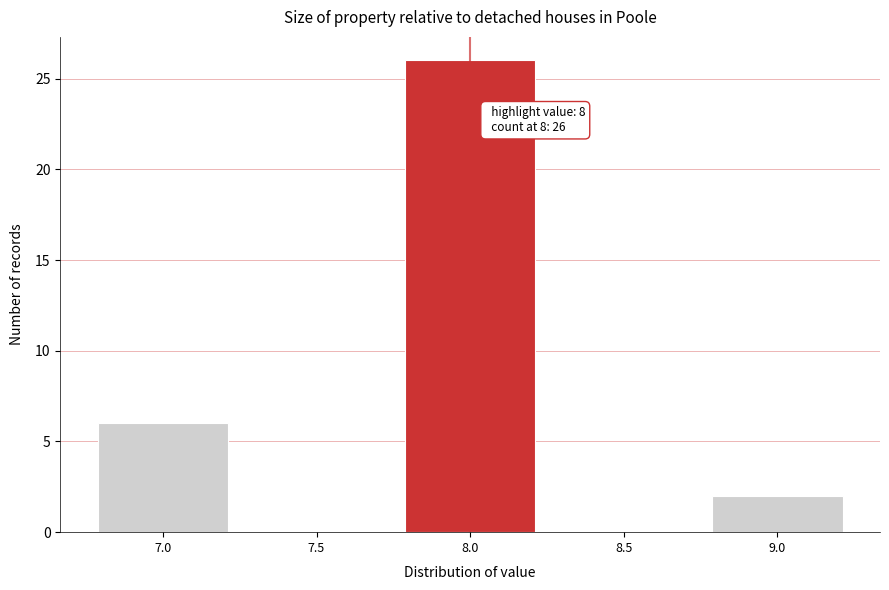

Reading left to right, what are all the values shown in this chart?

7.0=6	7.5=0	8.0=26	8.5=0	9.0=2